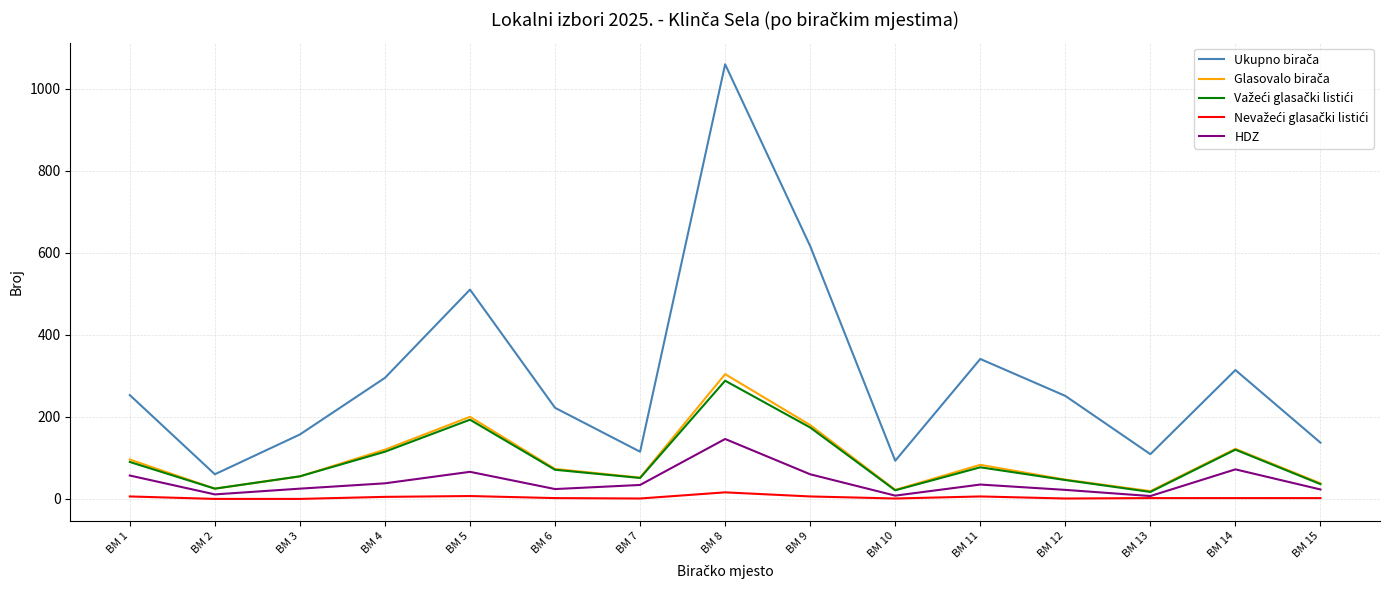

At which category is the sum across all series the highest?

BM 8